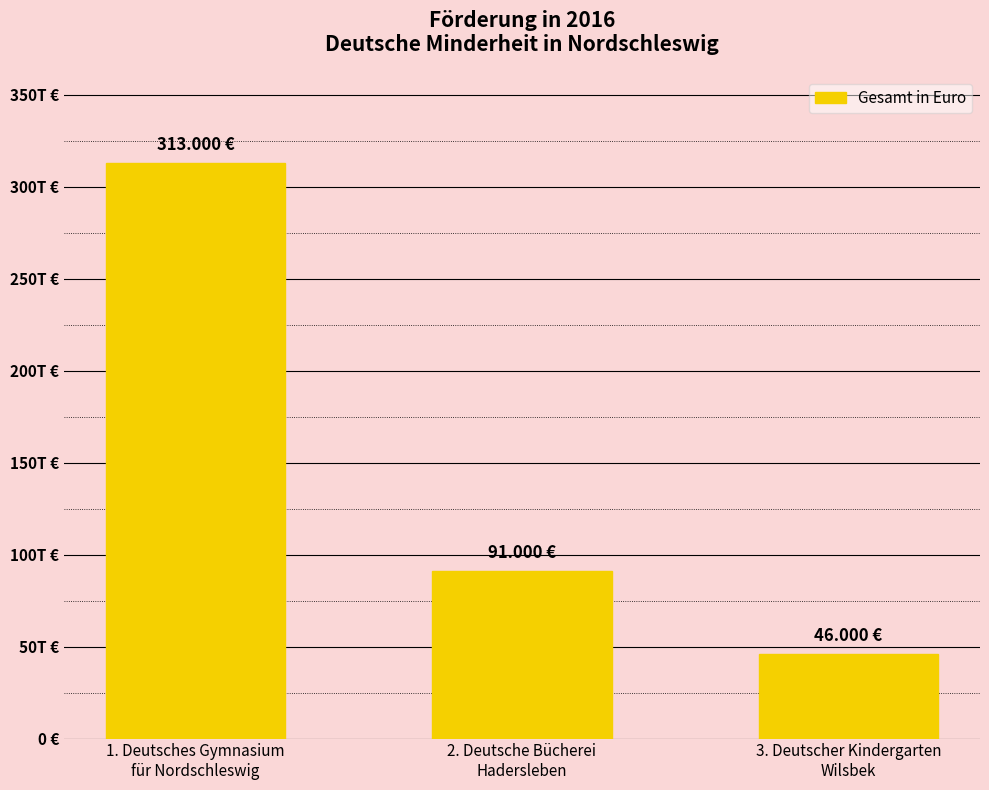

Reading right to left, what are all the values shown in this chart?

3. Deutscher Kindergarten
Wilsbek=46000	2. Deutsche Bücherei
Hadersleben=91000	1. Deutsches Gymnasium
für Nordschleswig=313000